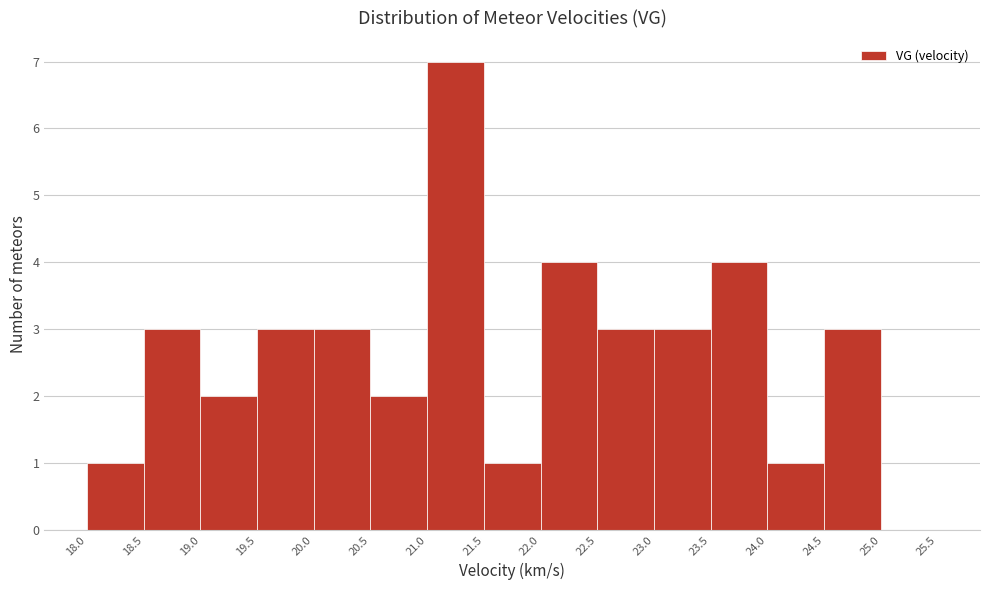

Reading left to right, list every bar in this chart as the range it spans on the x-axis followed by its height. The values are not printed on the chart, so give them approximately, as read against the axis.

18.0 to 18.5: 1
18.5 to 19.0: 3
19.0 to 19.5: 2
19.5 to 20.0: 3
20.0 to 20.5: 3
20.5 to 21.0: 2
21.0 to 21.5: 7
21.5 to 22.0: 1
22.0 to 22.5: 4
22.5 to 23.0: 3
23.0 to 23.5: 3
23.5 to 24.0: 4
24.0 to 24.5: 1
24.5 to 25.0: 3
25.0 to 25.5: 0